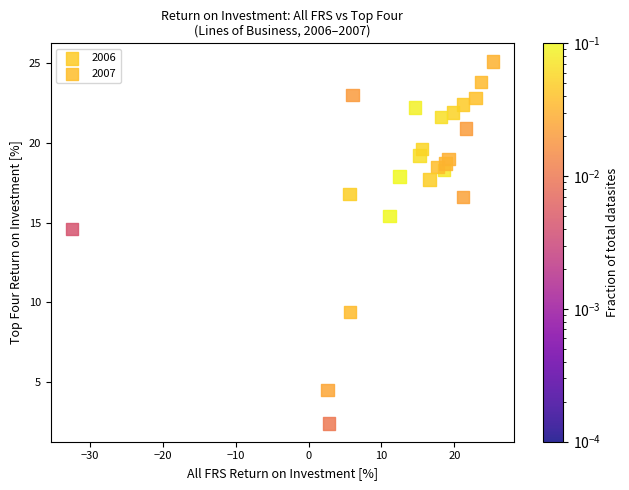

Which series contains the lowest Y value?

2007